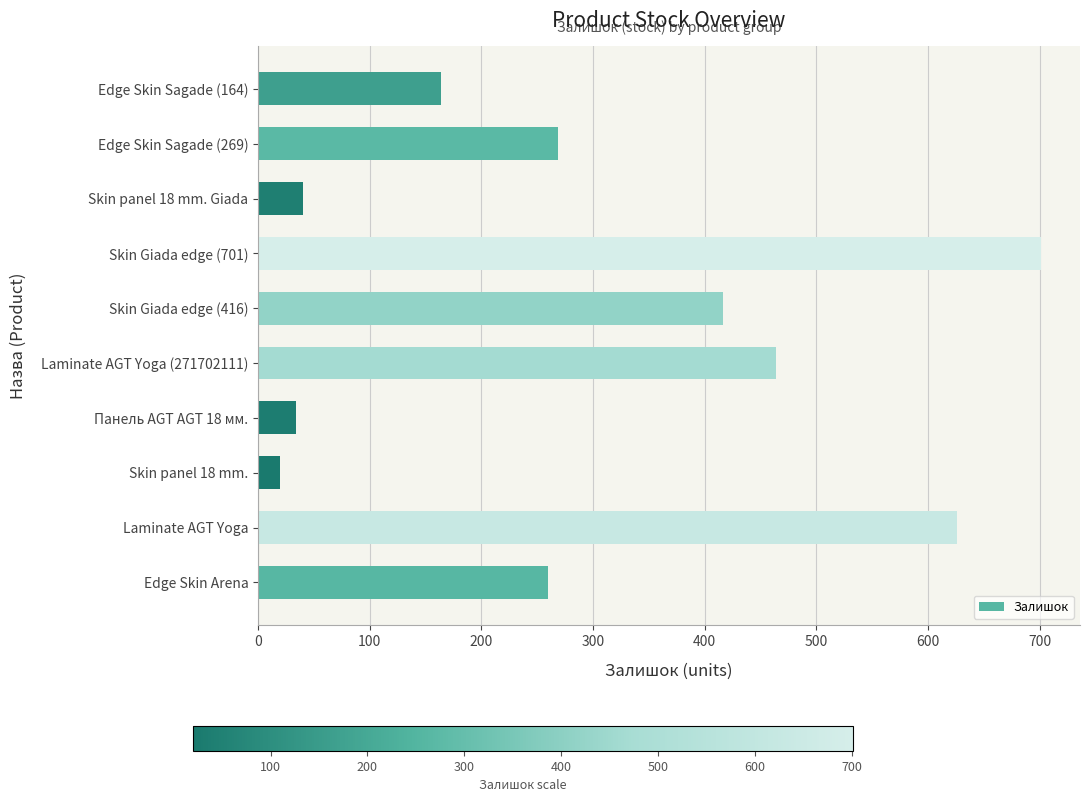

Where is the data nearest to the value 360?

Skin Giada edge (416)